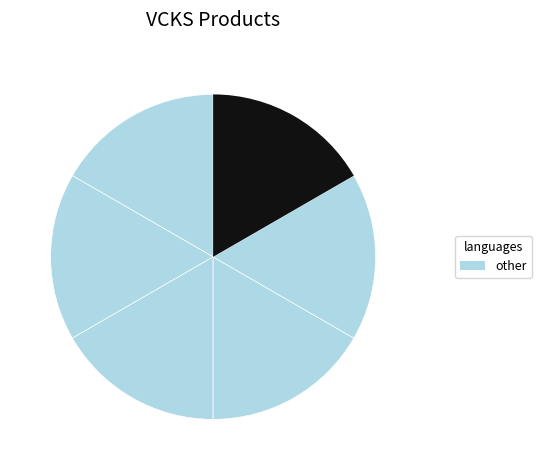

How many slices are in this pie chart?

6